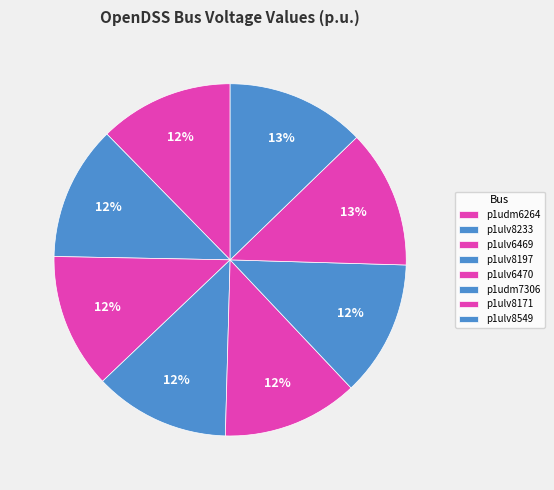

To the nearest percent, what portion does p1ulv8171 represent?

13%